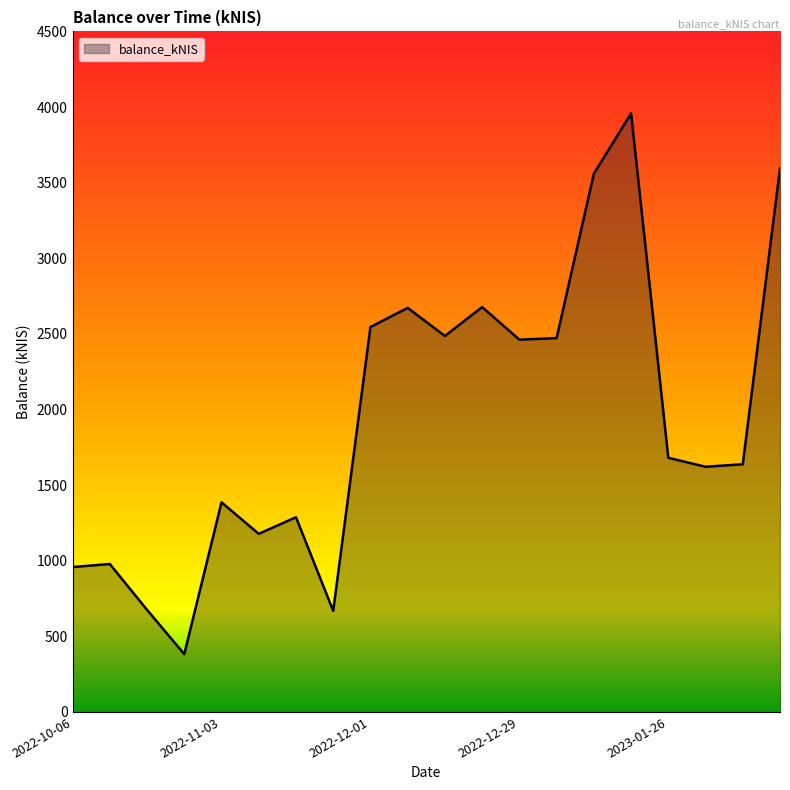

What is the sum of all values?

38878.2